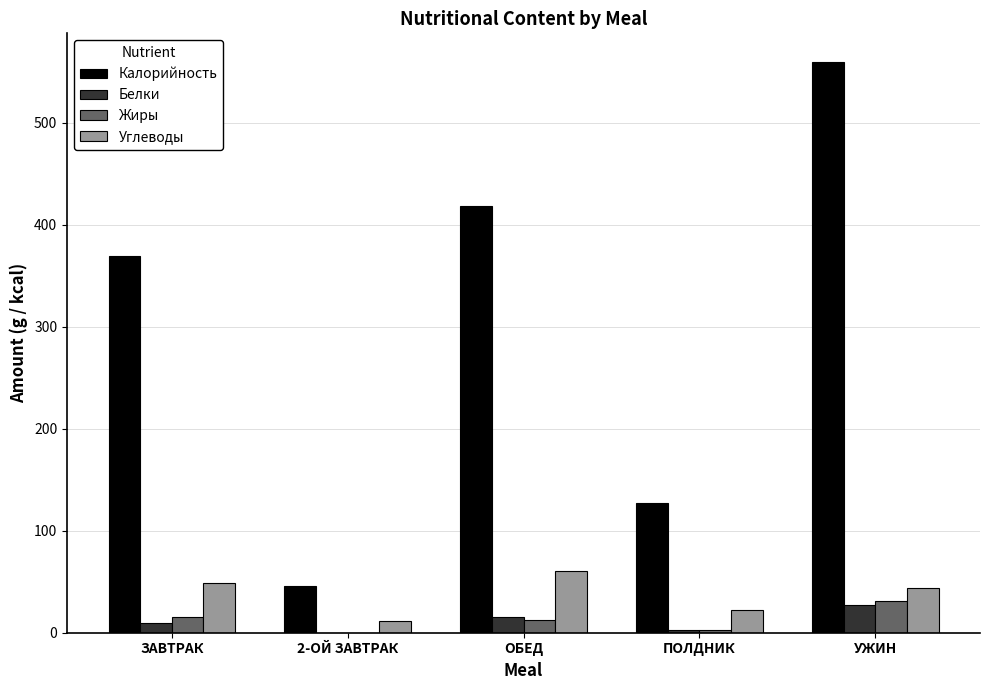

Where does the Калорийность series first go above 369?

ЗАВТРАК